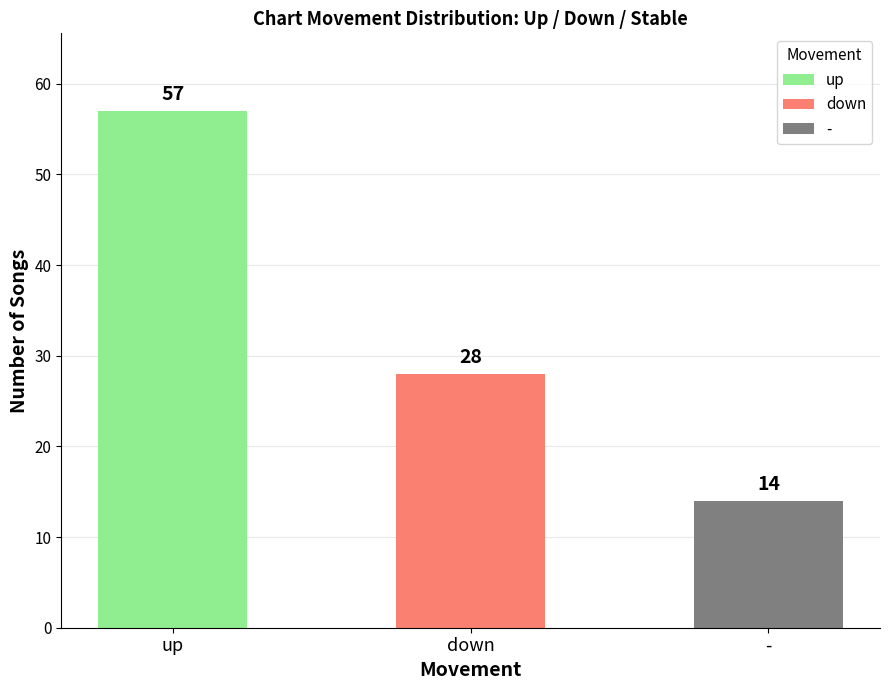

Rank the categories by value from lowest to highest.

-, down, up